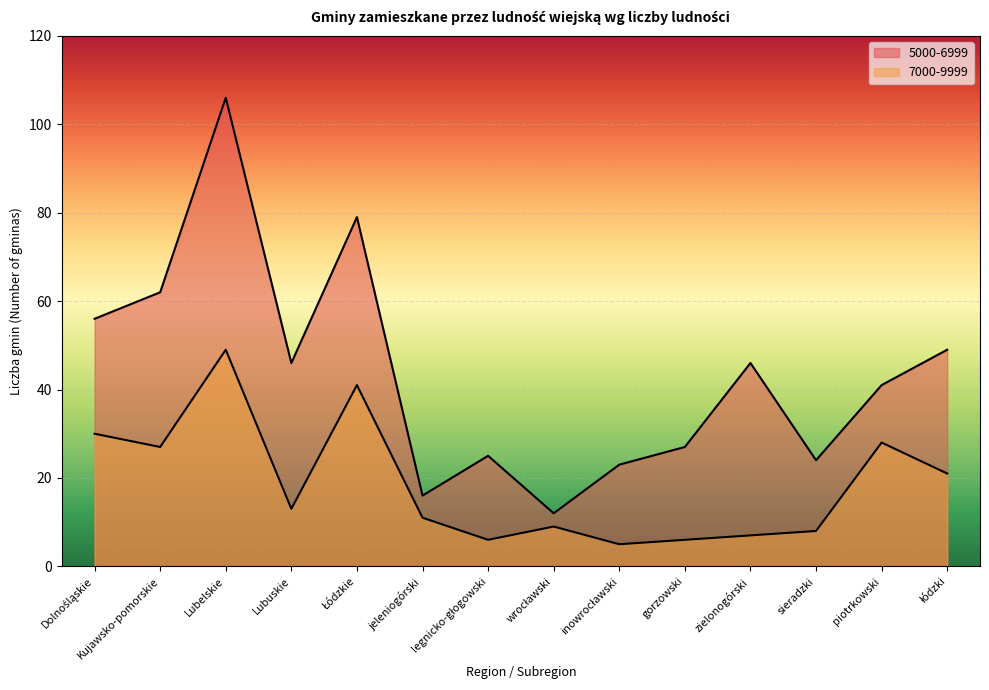

Between piotrkowski and jeleniogórski, which is larger?

piotrkowski